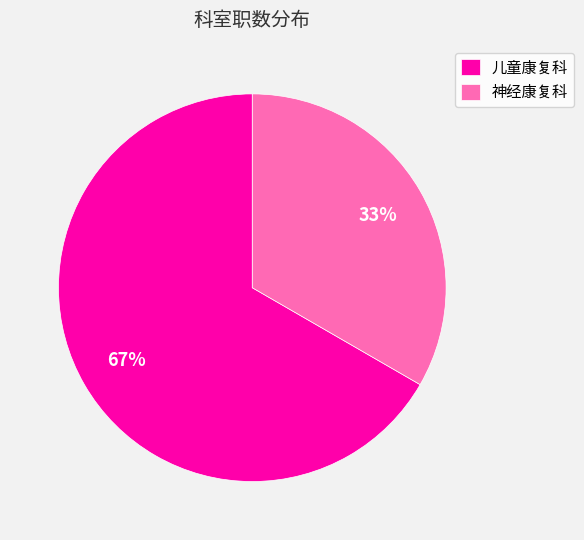

Combined, do 神经康复科 and 儿童康复科 account for over 50%?

Yes